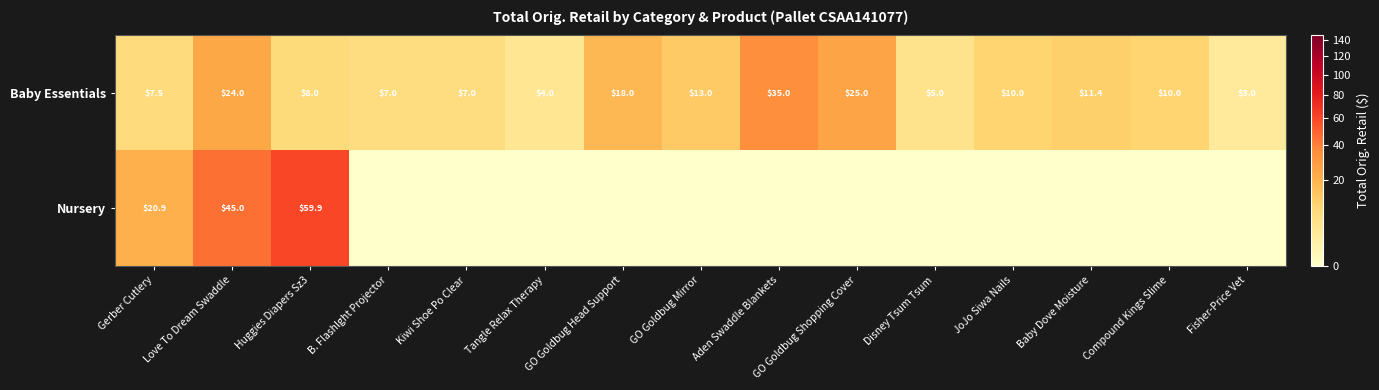

Rank the series at Huggies Diapers Sz3 from highest to lowest value.

Nursery, Baby Essentials